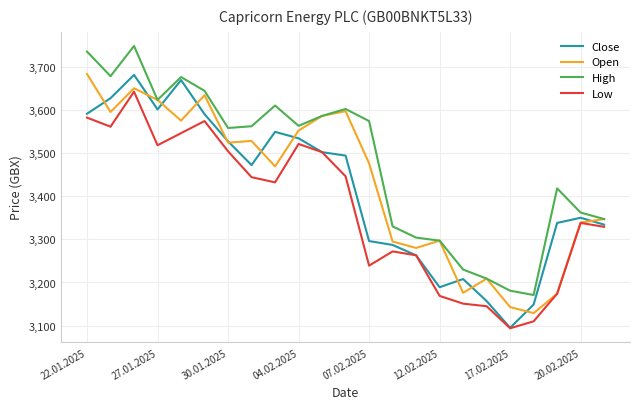

What is the maximum value for Close?

3681